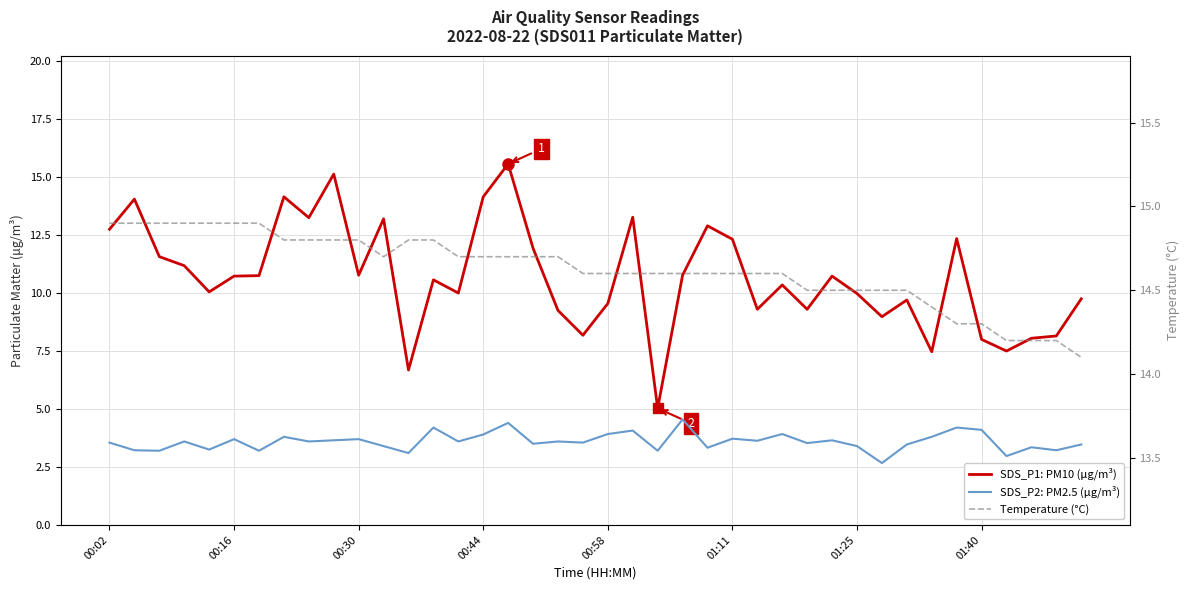

Is this an area chart (filled region under the line)?

No